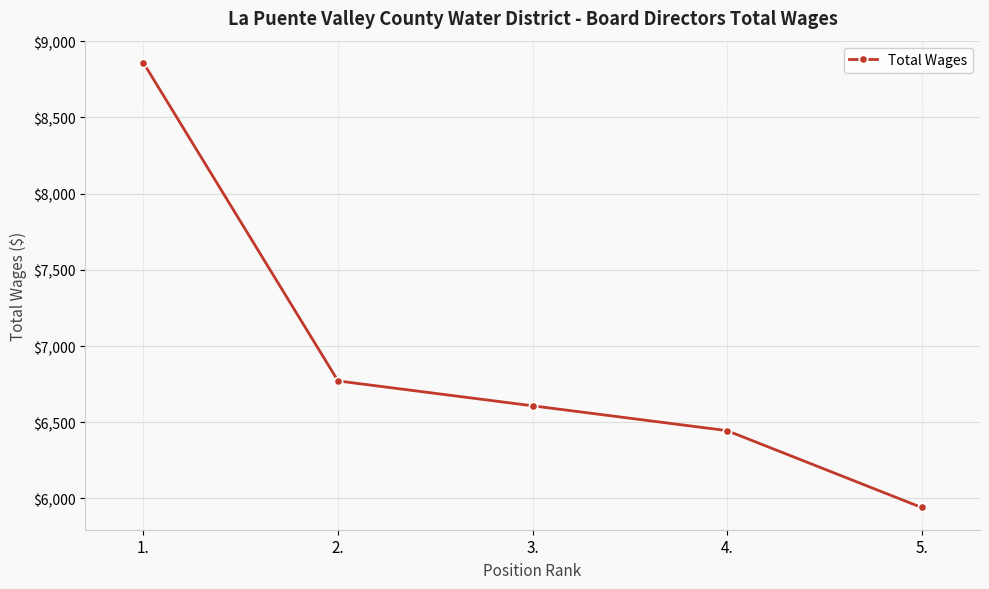

Where is the data nearest to the value 7399?

2.